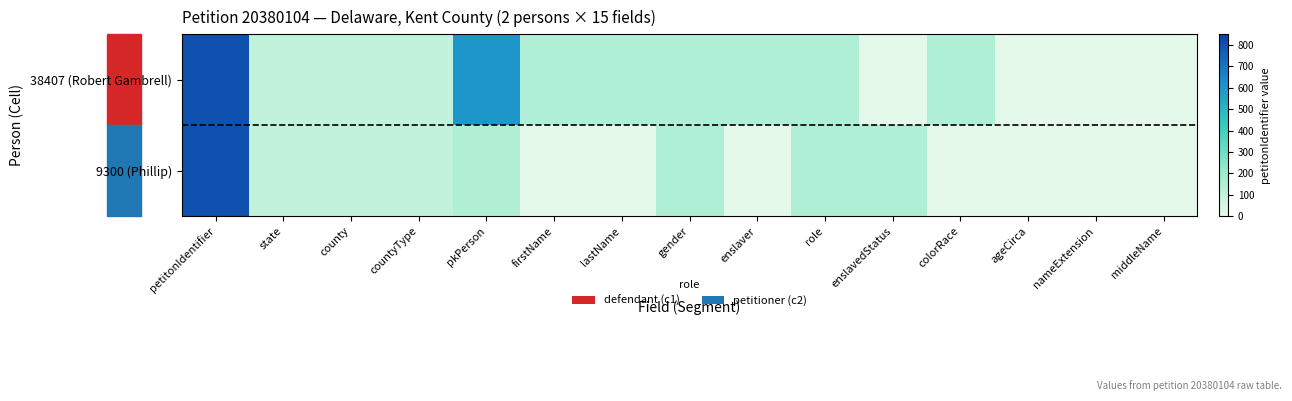

Reading left to right, list all the values displayed in this chart.

38407 (Robert Gambrell): petitonIdentifier=800.0	state=100.0	county=100.0	countyType=100.0	pkPerson=600.0	firstName=150.0	lastName=150.0	gender=150.0	enslaver=150.0	role=150.0	enslavedStatus=0.0	colorRace=150.0	ageCirca=0.0	nameExtension=0.0	middleName=0.0
9300 (Phillip): petitonIdentifier=800.0	state=100.0	county=100.0	countyType=100.0	pkPerson=145.3	firstName=0.0	lastName=0.0	gender=150.0	enslaver=0.0	role=150.0	enslavedStatus=150.0	colorRace=0.0	ageCirca=0.0	nameExtension=0.0	middleName=0.0